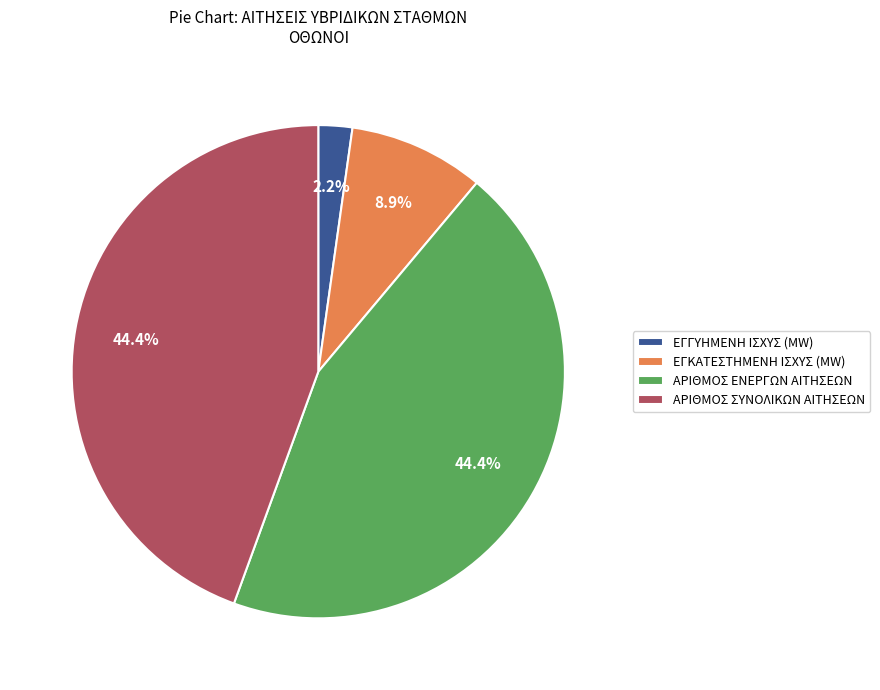

What is the smallest slice in the pie chart?

ΕΓΓΥΗΜΕΝΗ ΙΣΧΥΣ (MW)